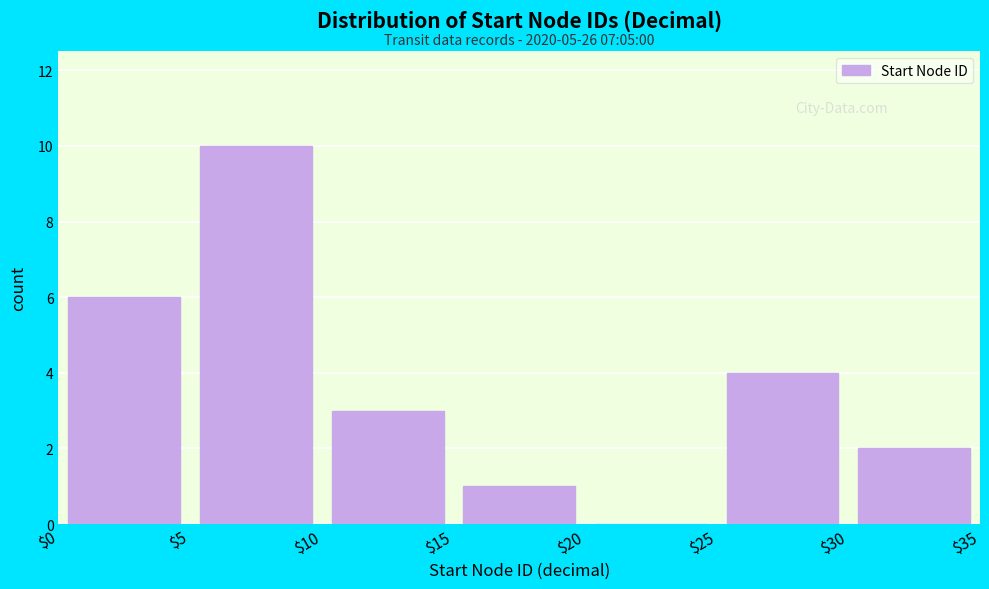

Which range on the x-axis has the tallest bar?

$5 to $10